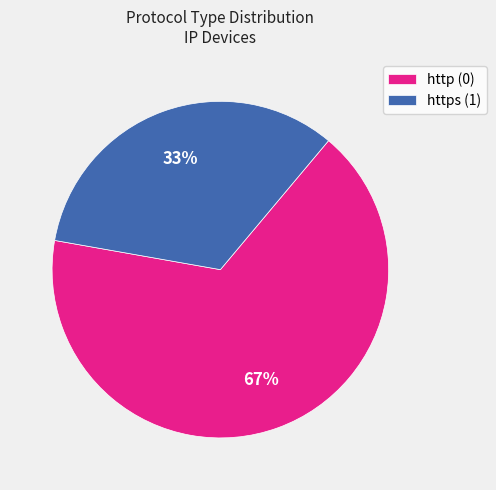

Combined, do http (0) and https (1) account for over 50%?

Yes